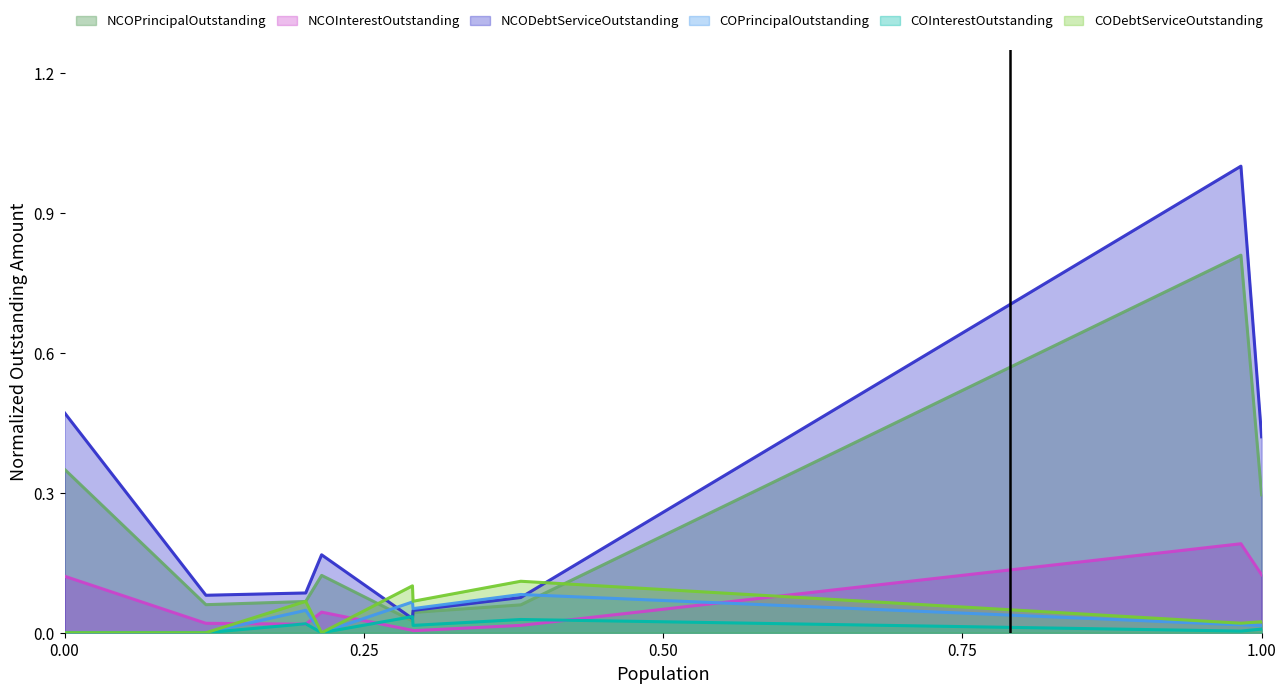

Which series has the largest range (max minus min)?

NCODebtServiceOutstanding